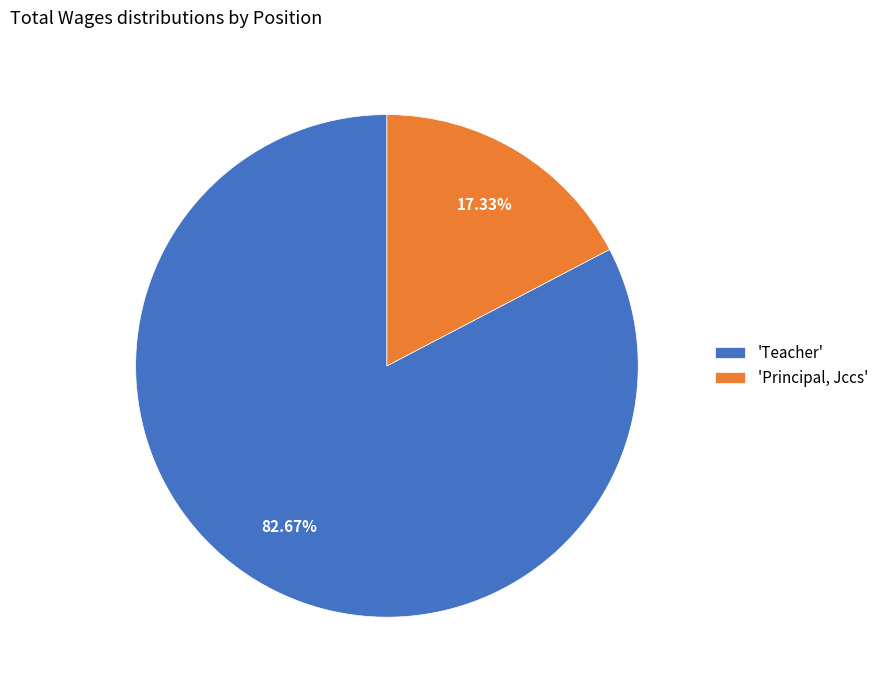

Do 'Principal, Jccs' and 'Teacher' together represent more than half of the pie?

Yes